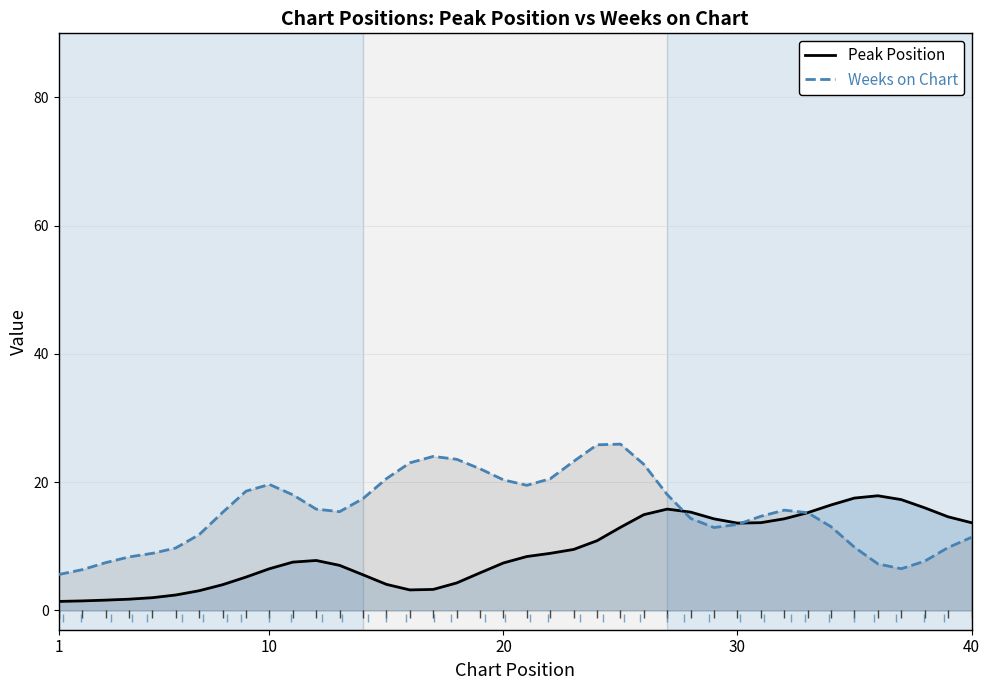

How many lines are shown in the chart?

2